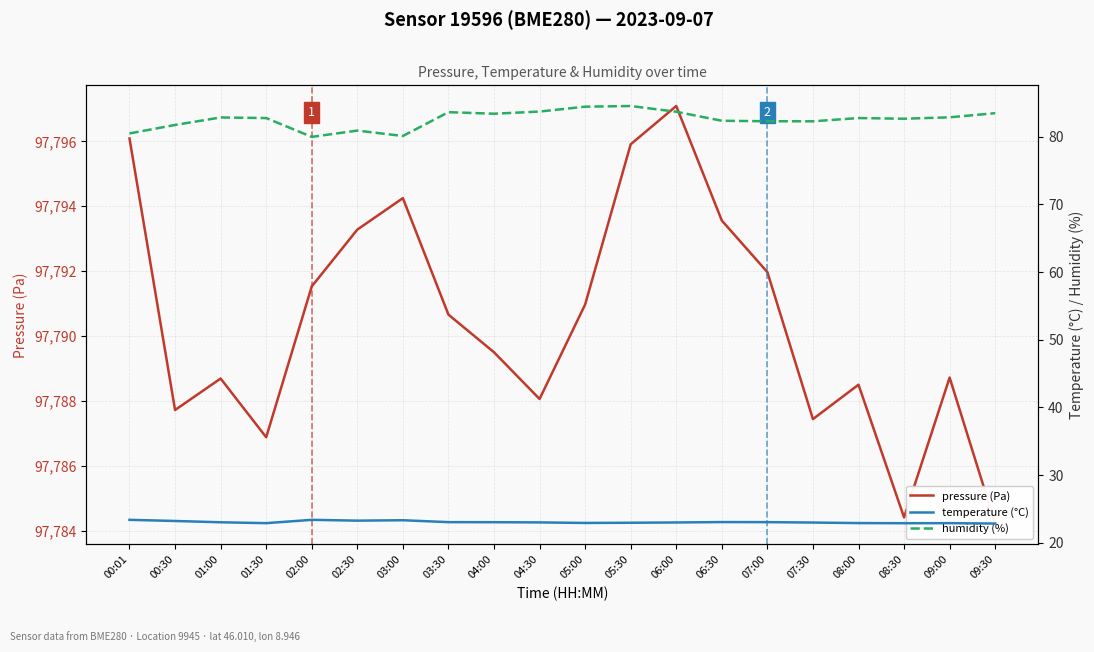

The value of temperature (°C) at 02:00 is 23.4. True or false?

True